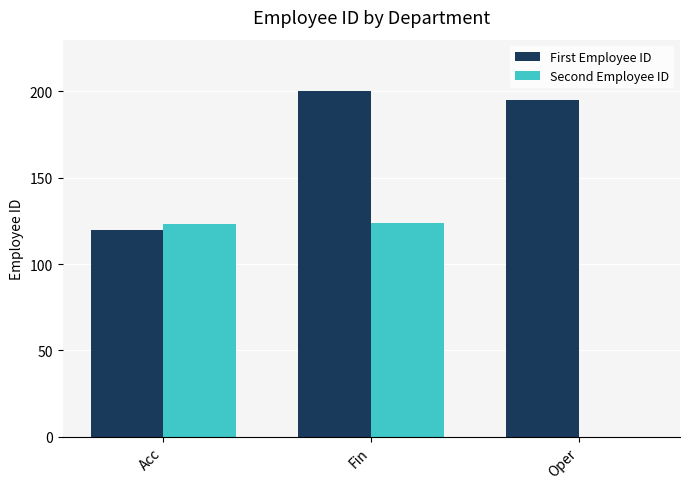

Which series has the largest total across all categories?

First Employee ID